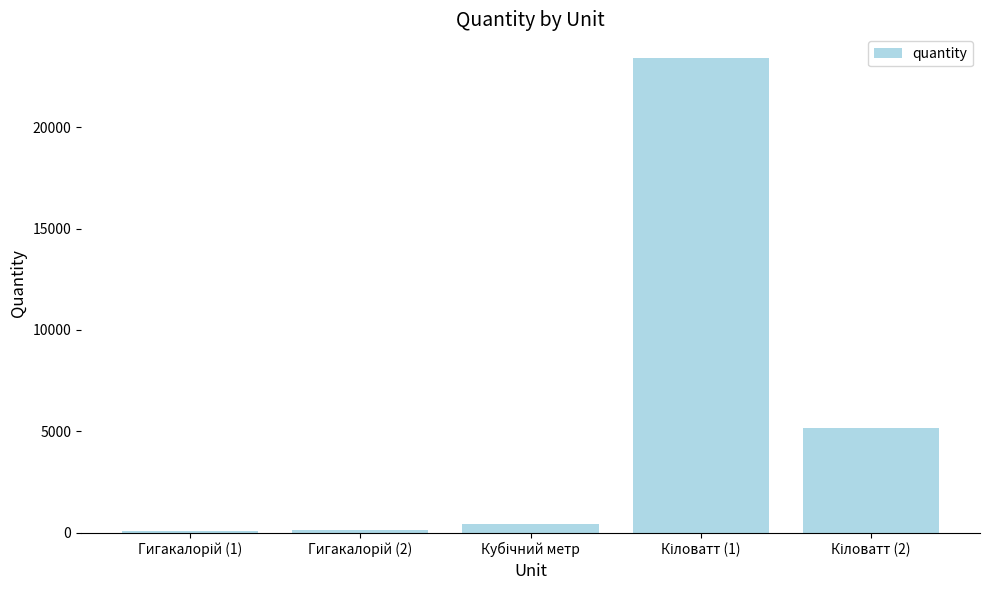

What is the greatest value displayed?

23418.0